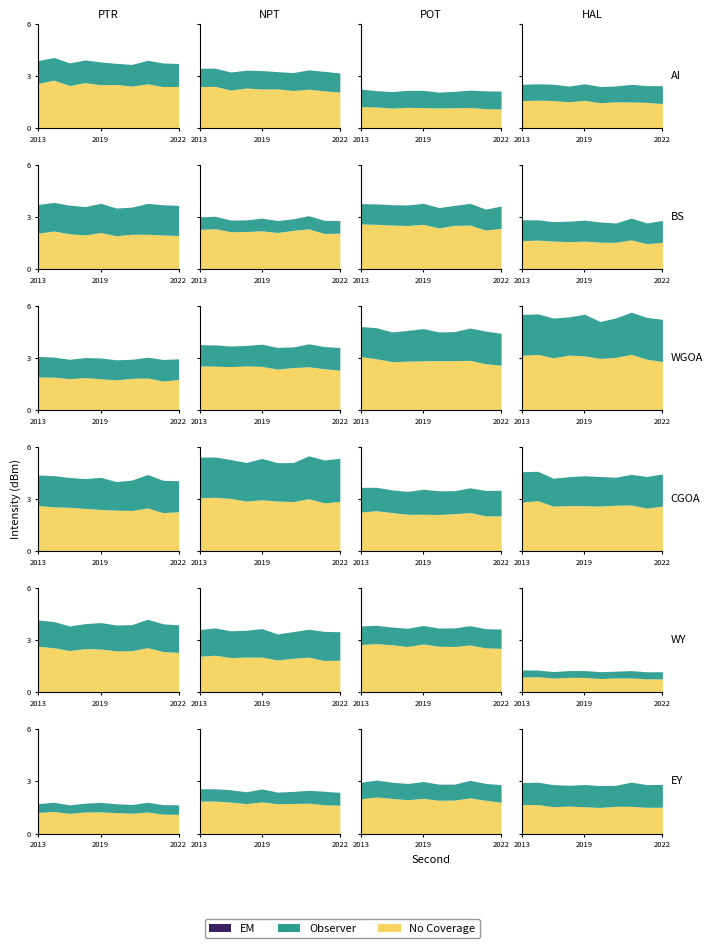

At 0, list the series in order from largest to smallest.

EM, Observer, No Coverage